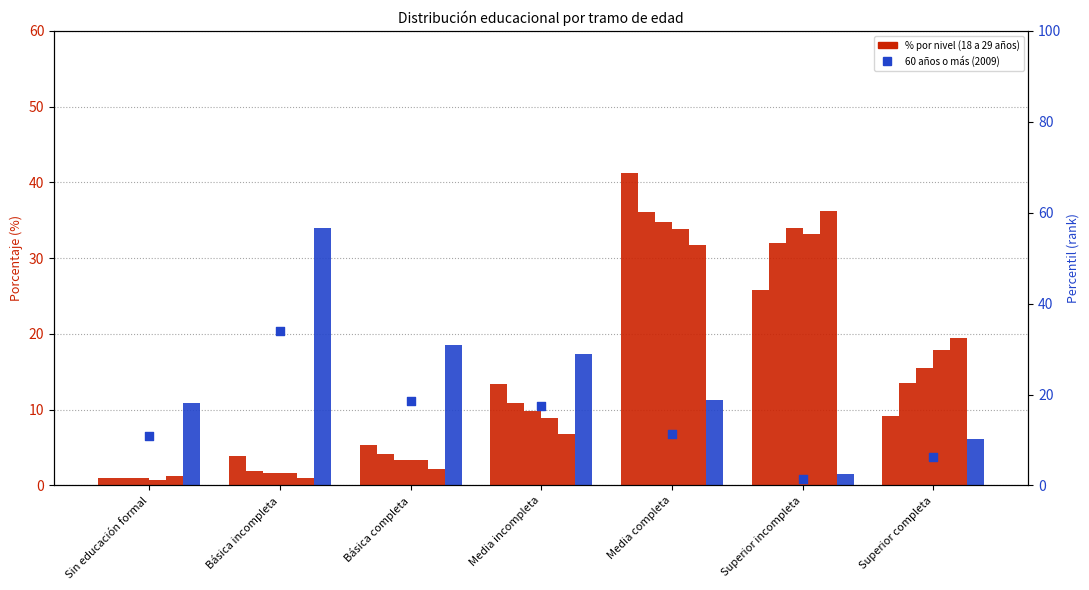

Is the value of 18 a 29 años (2020) at Básica incompleta greater than the value of 18 a 29 años (2009) at Superior completa?

No